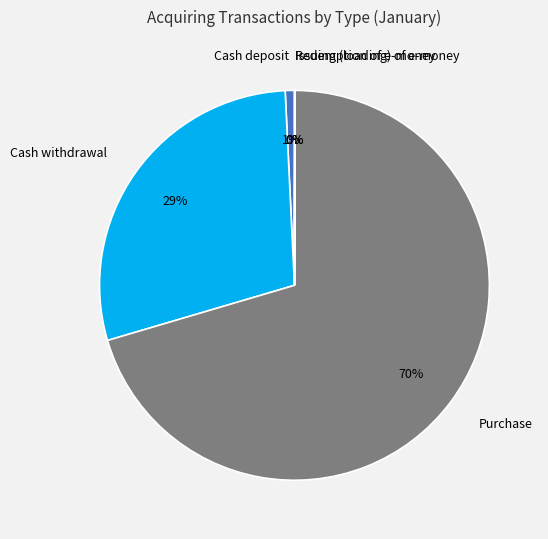

Which category has the biggest portion of the pie?

Purchase